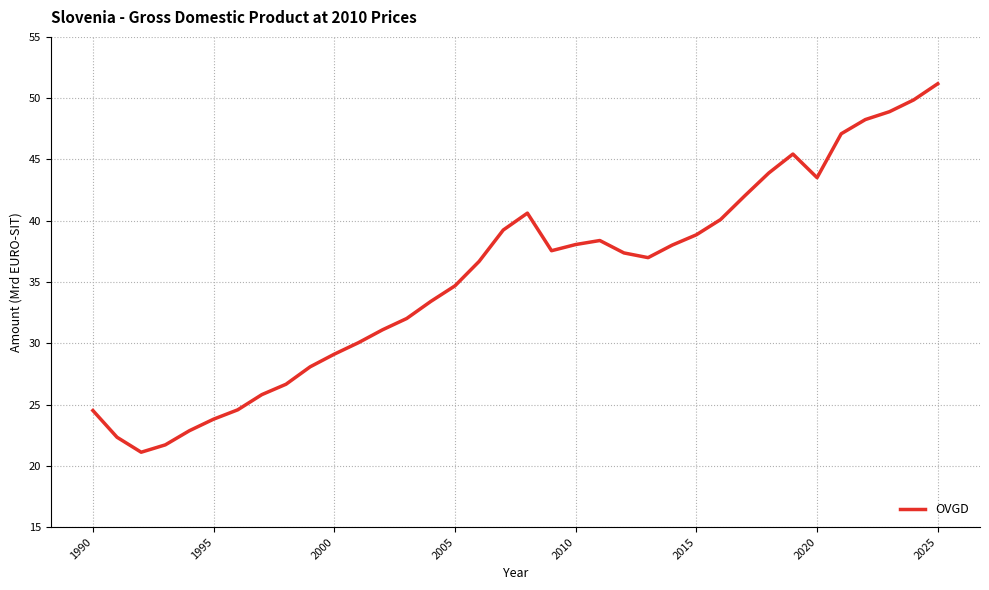

What is the minimum value shown in the chart?

21.1